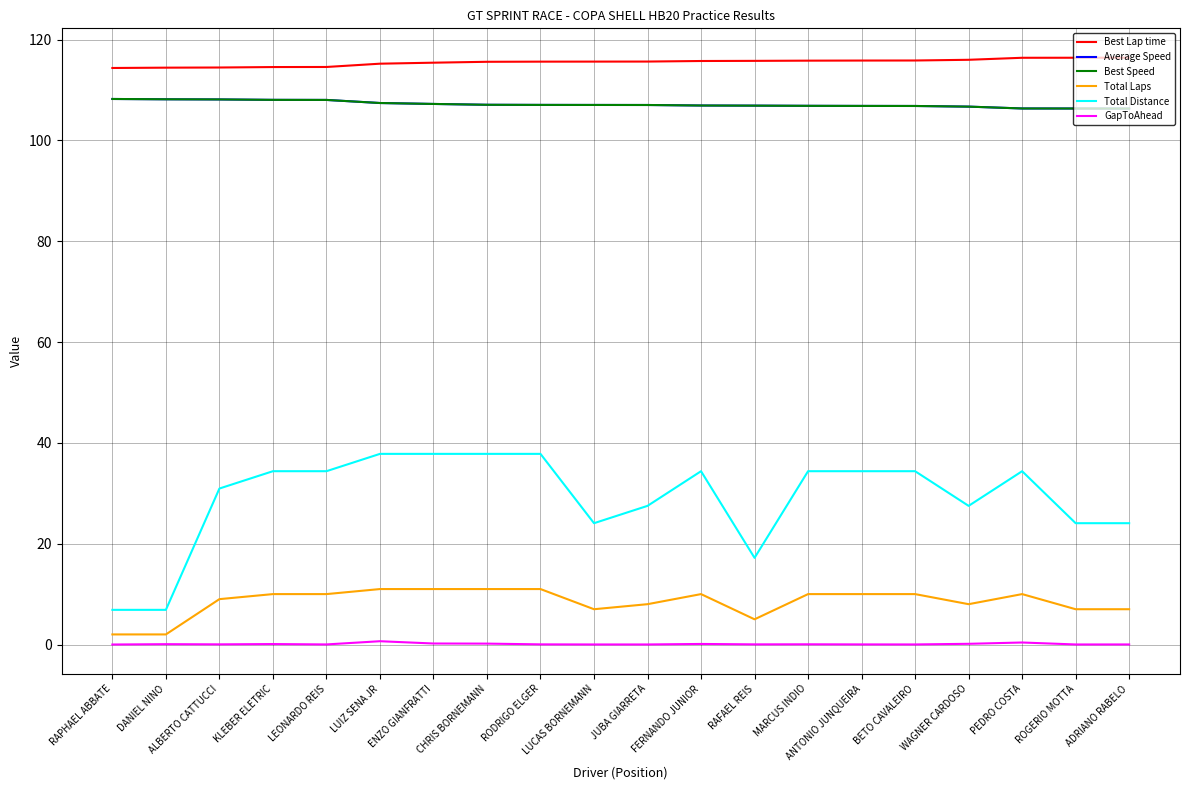

Where is the first local minimum for Total Distance?

LUCAS BORNEMANN